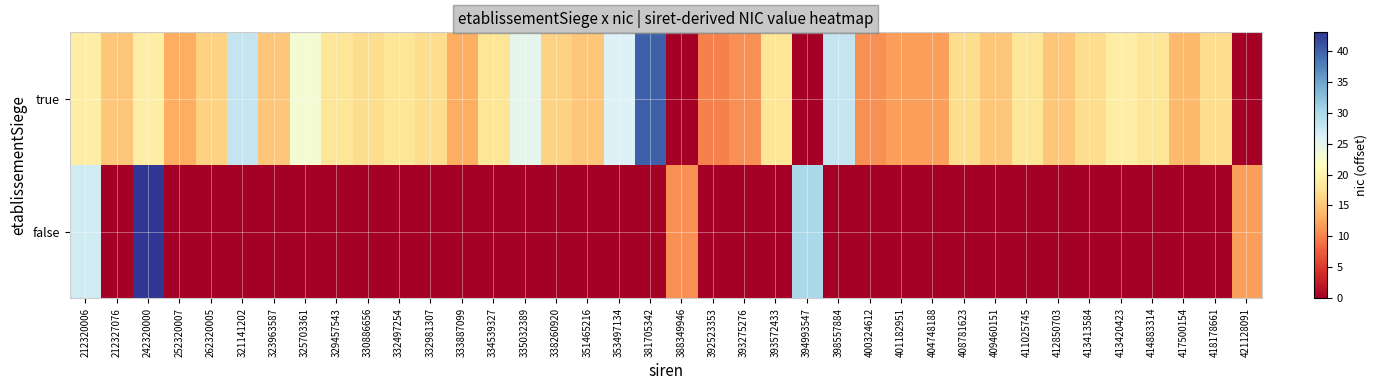

List the series in order of their peak value, lowest first.

true, false